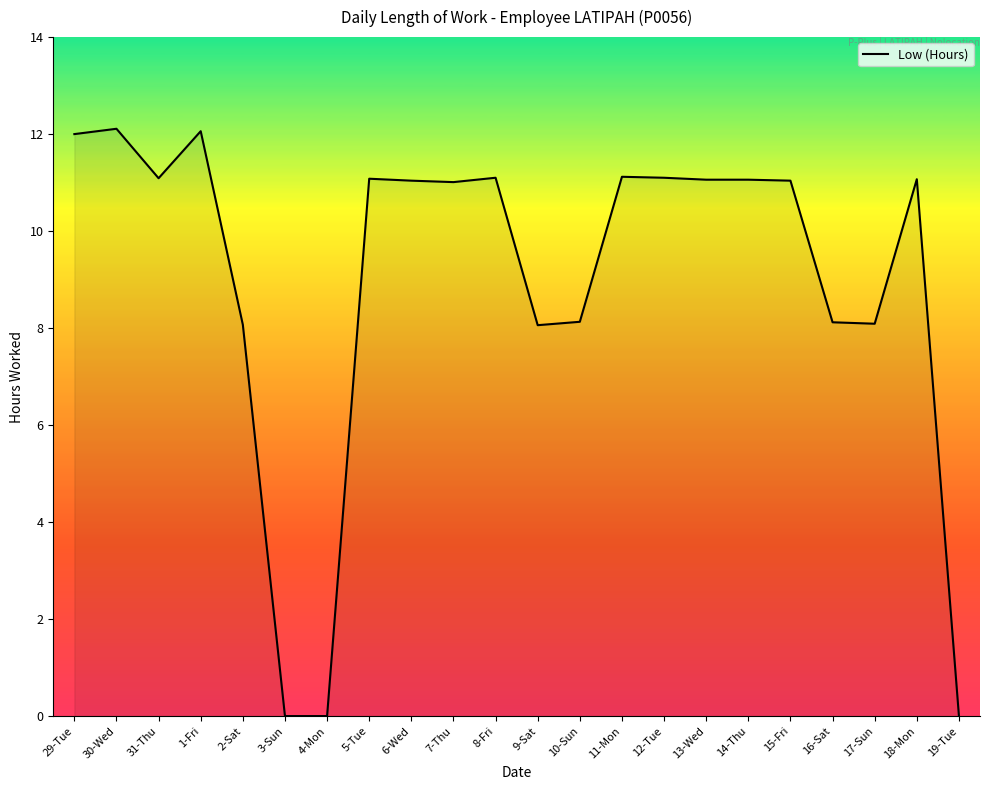

What is the greatest value displayed?

12.1